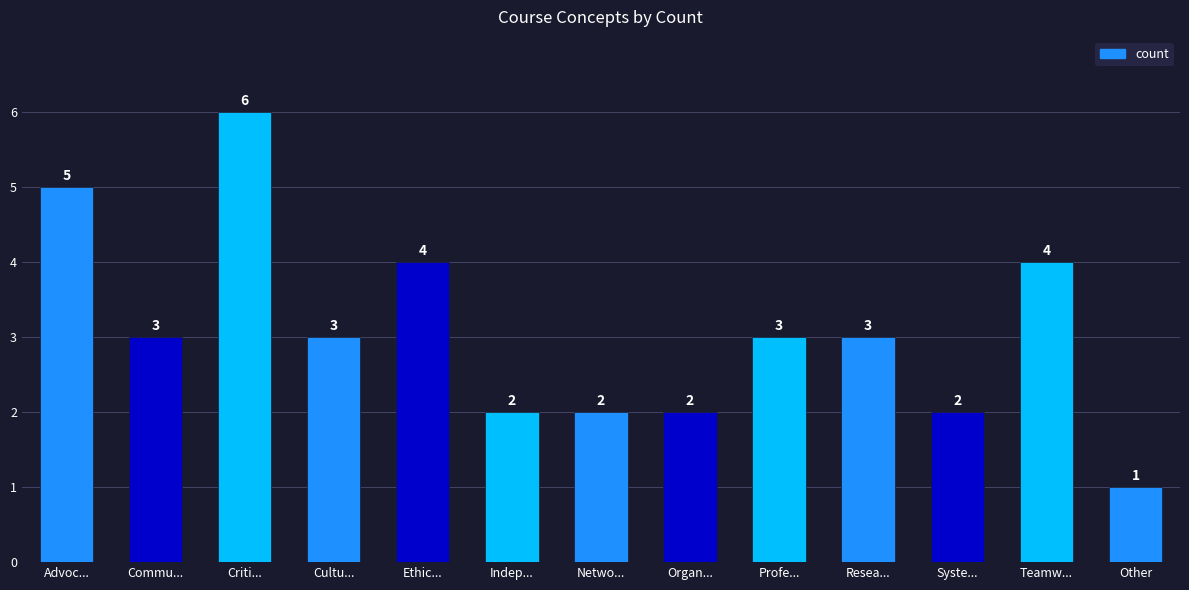

What is the approximate value at Other?

1